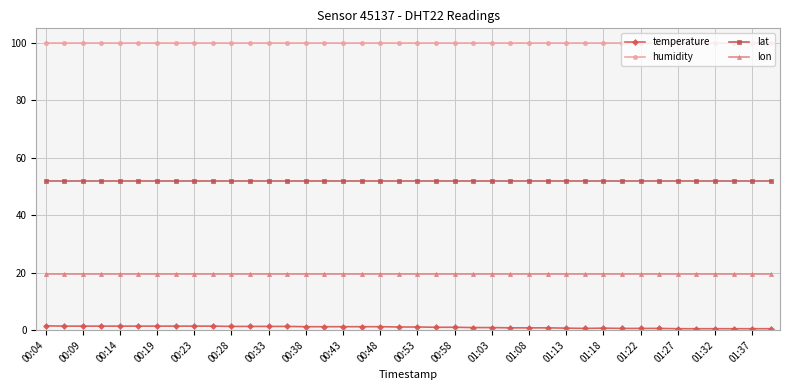

What is the value of the lon point at the 27th from the left?

19.5